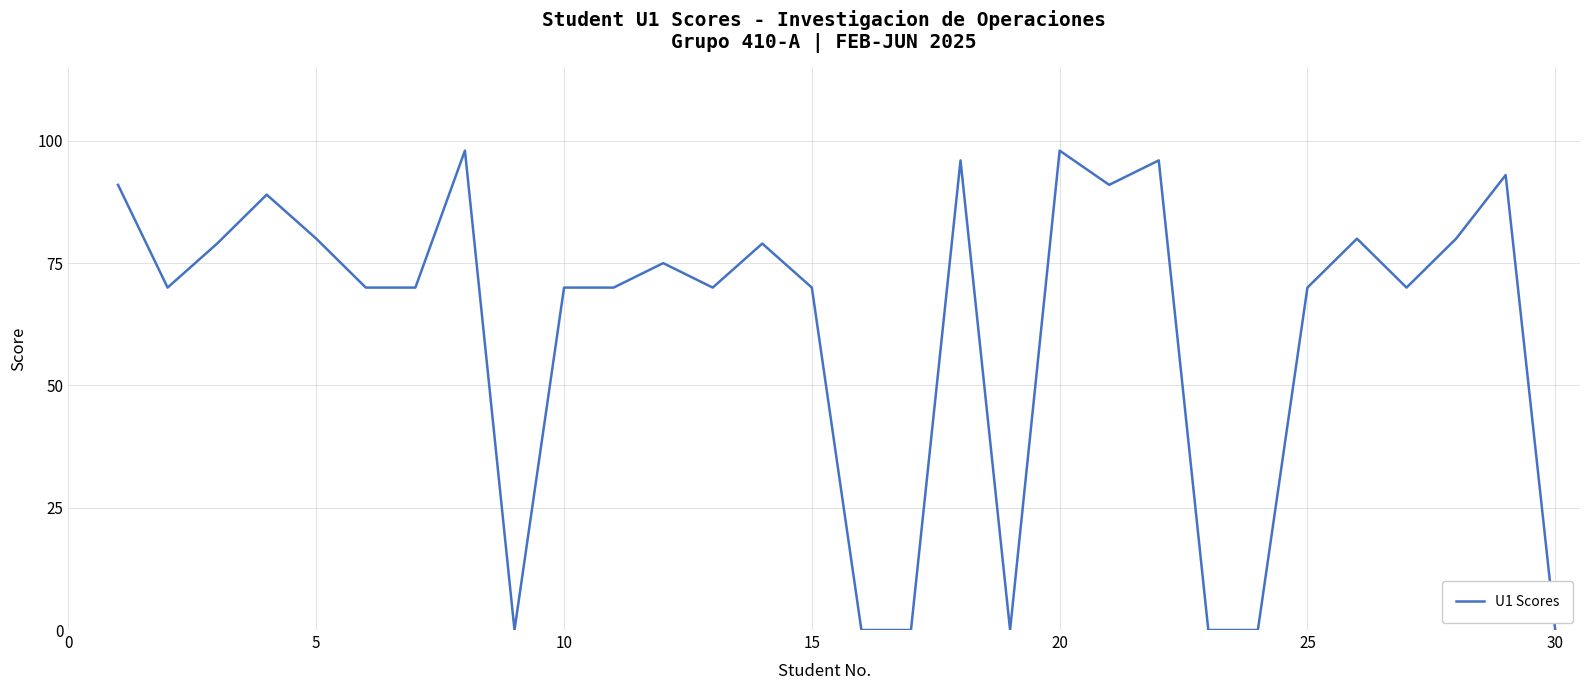

What is the greatest value displayed?

98